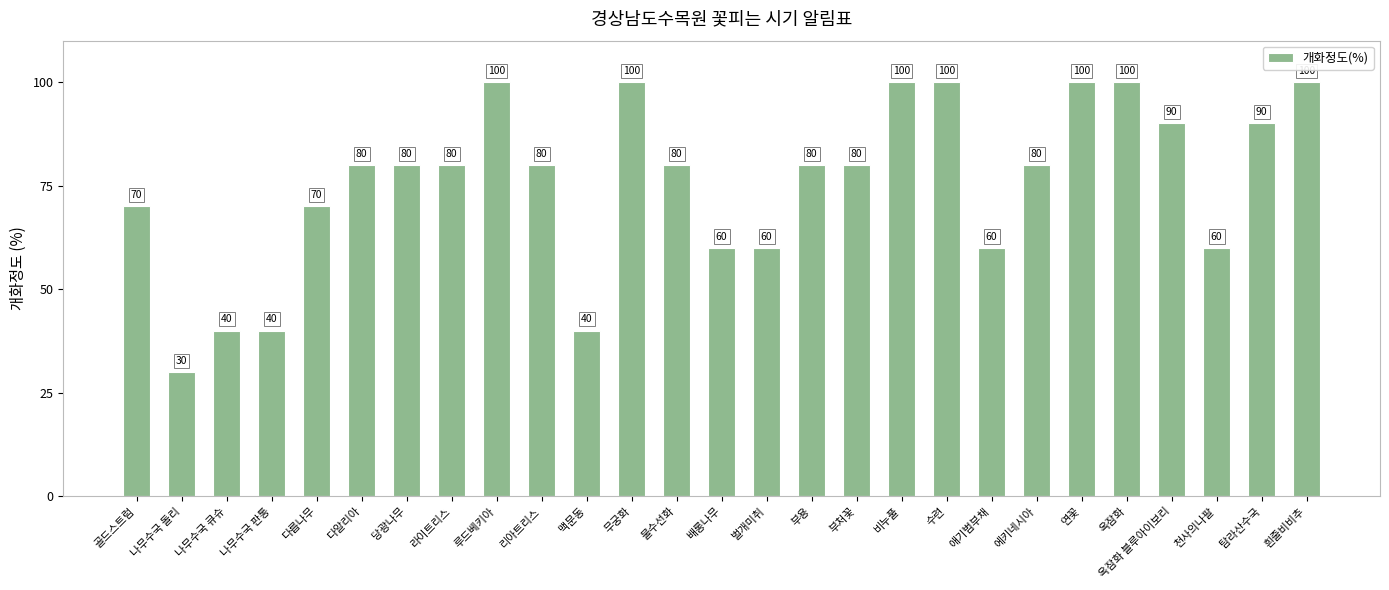

Does the chart contain stacked bars?

No